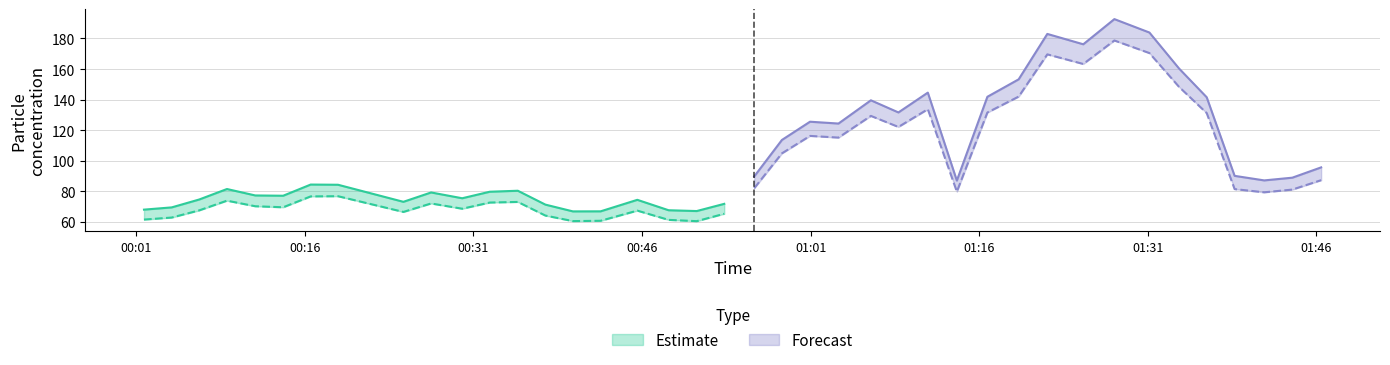

What is the total value across all series at 2023/07/05 01:43:52?

169.9